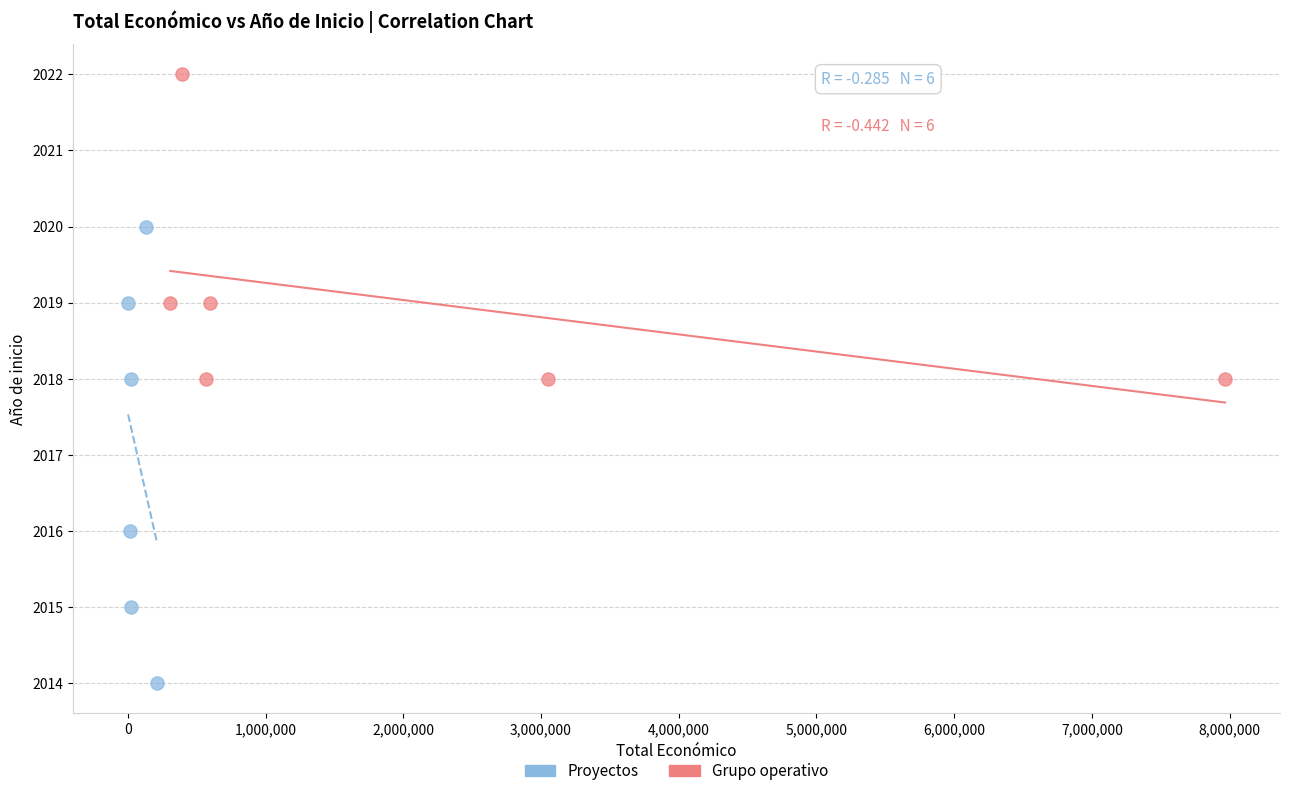

Which series has the widest spread of Y values?

Proyectos